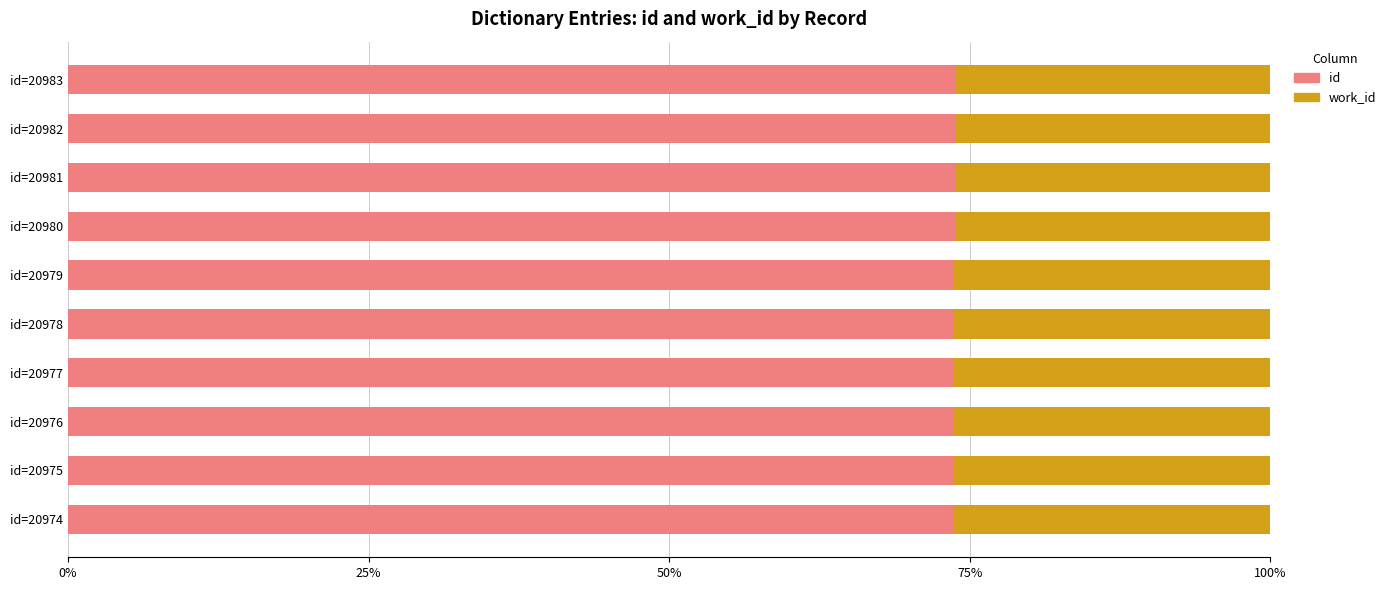

What is the total value across all series at id=20976?

100.0